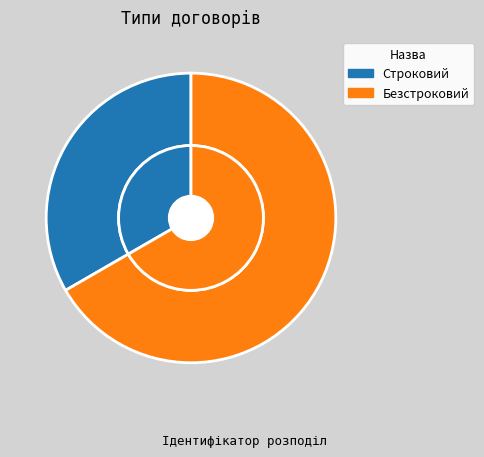

Which category has the biggest portion of the pie?

Безстроковий